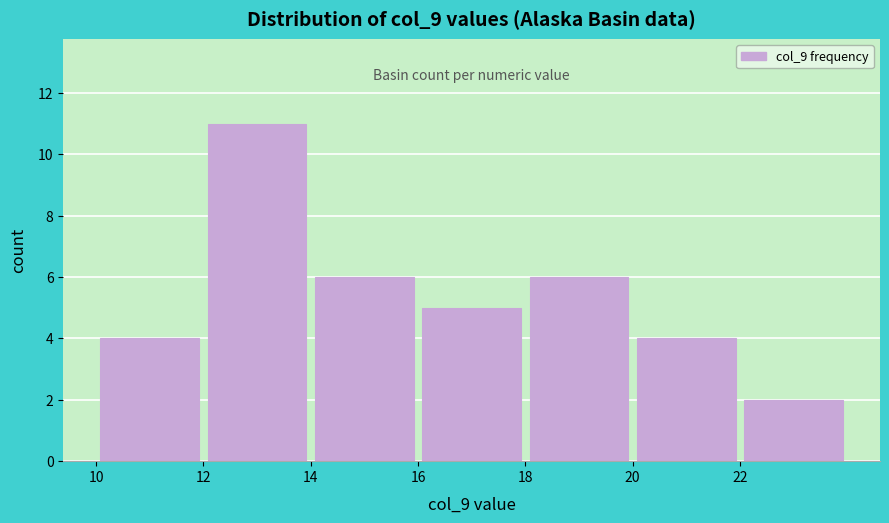

What is the height of the bar covering 14 to 16 on the x-axis? The values are not printed on the chart, so give them approximately, as read against the axis.

6